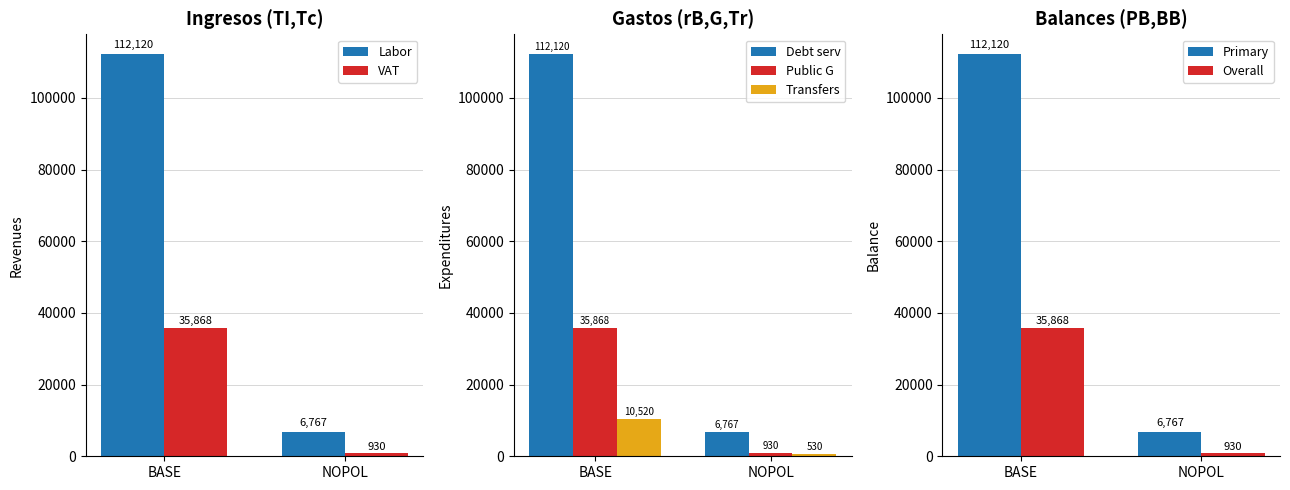

What is the average value of the Transfers series?

5525